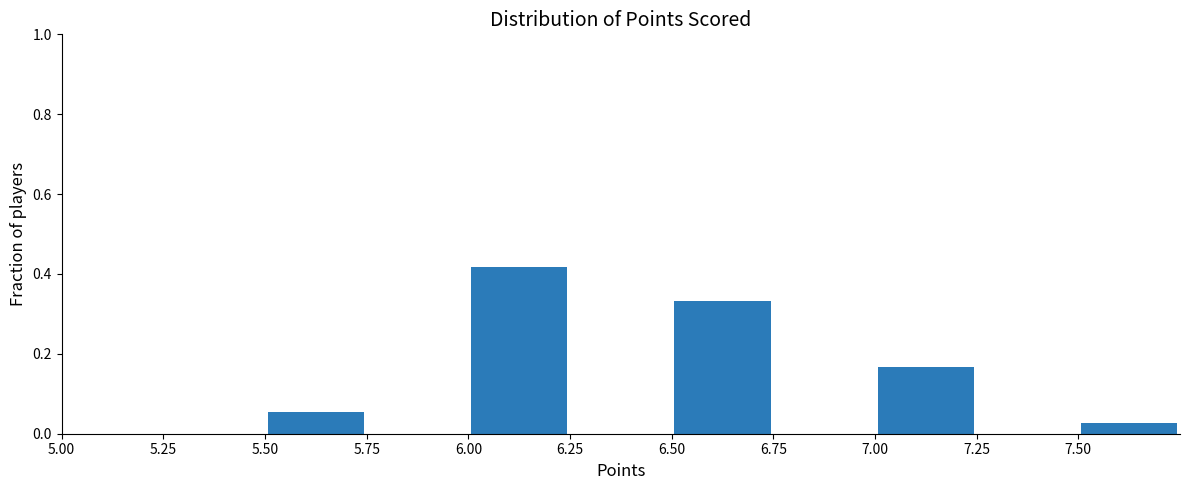

Over which range of the x-axis is the bar tallest?

6.00 to 6.25